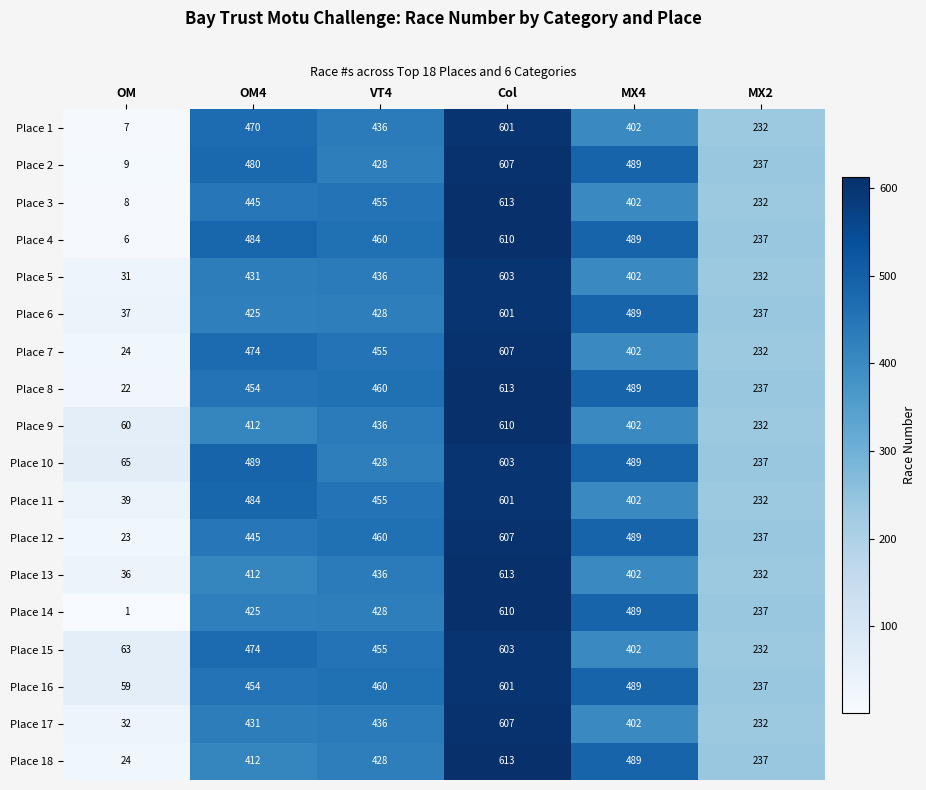

What is the total value across all series at OM?

546